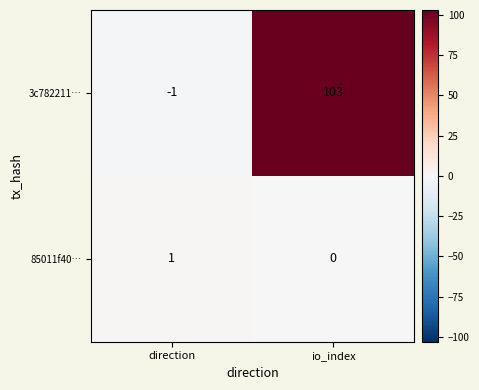

Rank the series by their average value, from highest to lowest.

3c782211…, 85011f40…